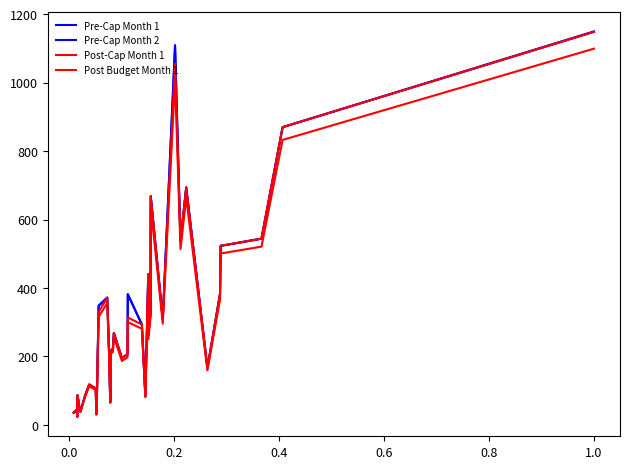

True or false: Post-Cap Month 1 and Post Budget Month 1 cross at least once.

False